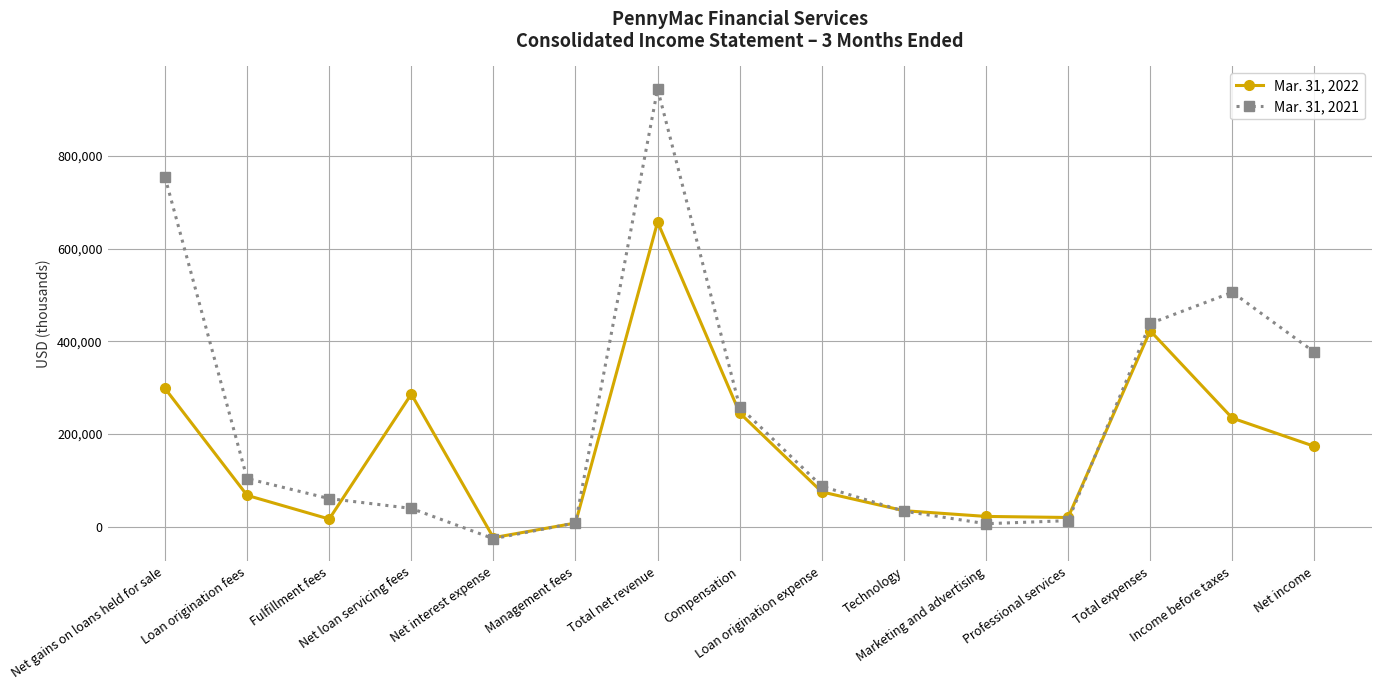

Which label corresponds to the largest value in the chart?

Total net revenue